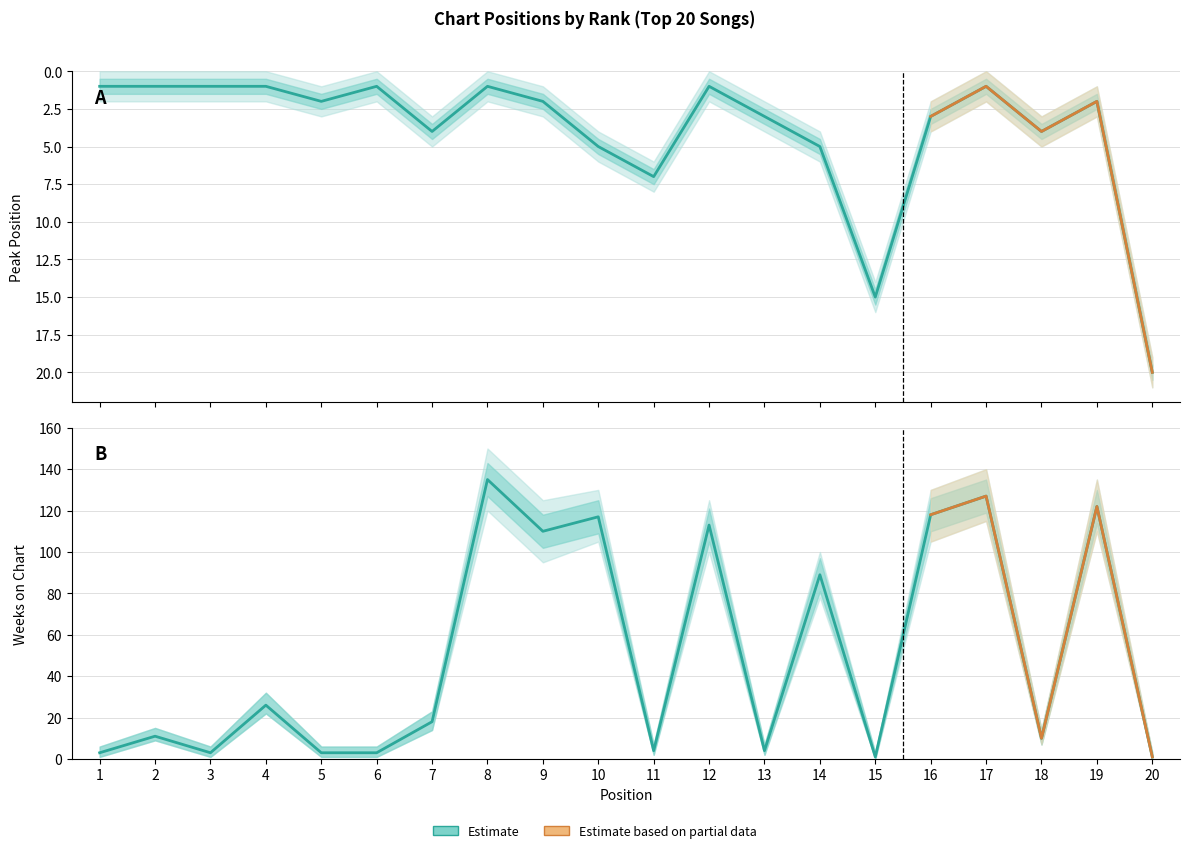

Is this an area chart (filled region under the line)?

No